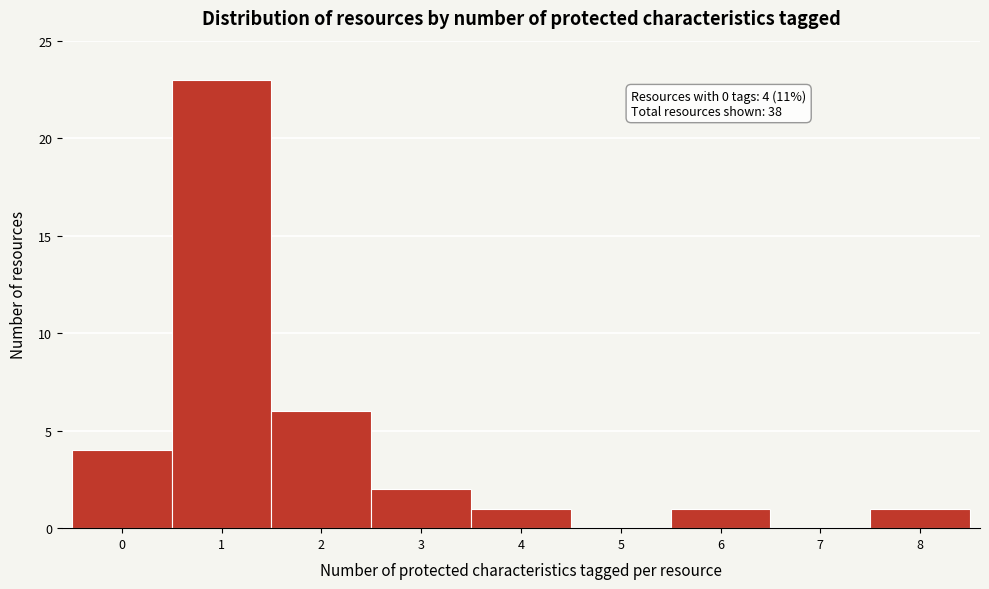

Reading left to right, list all the values displayed in this chart.

0=4	1=23	2=6	3=2	4=1	5=0	6=1	7=0	8=1